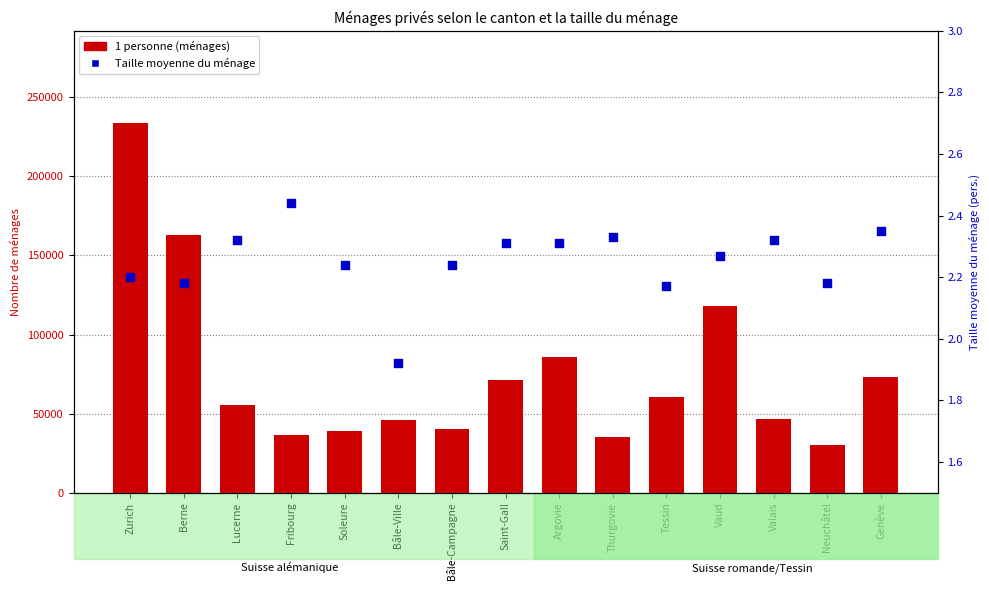

Which series reaches the maximum Y coordinate?

1 personne